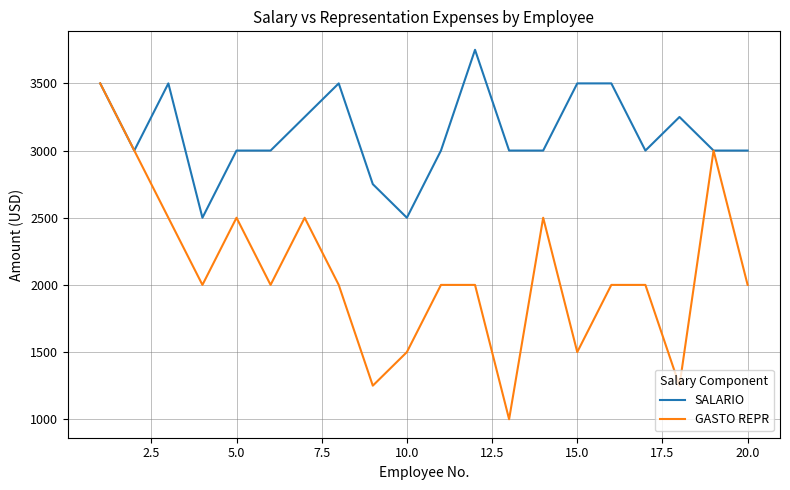

Count the number of categories in the chart.

20